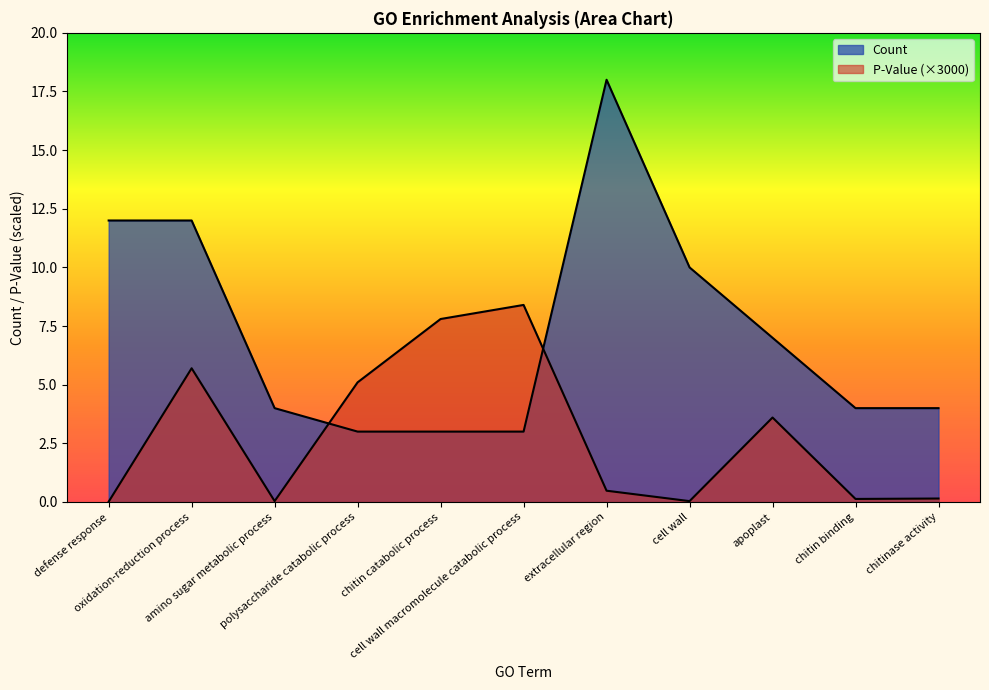

Between apoplast and chitinase activity, which is larger?

apoplast